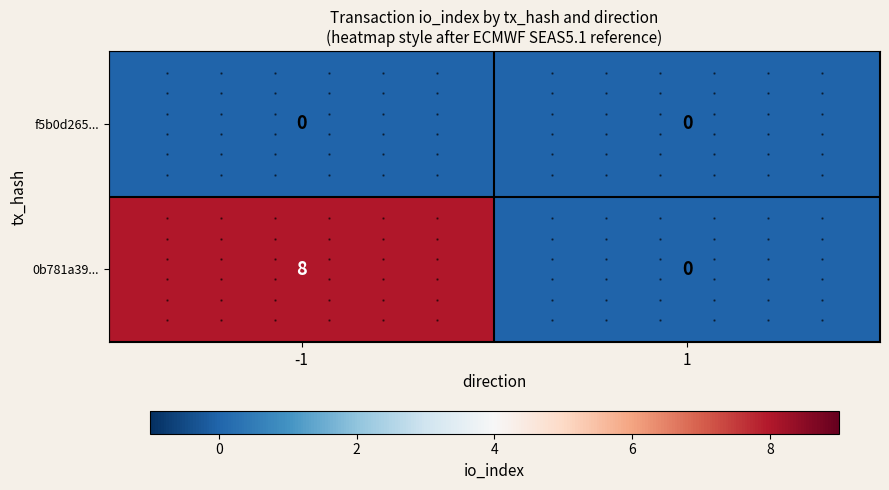

The value of 0b781a39... at -1 is 8. True or false?

True